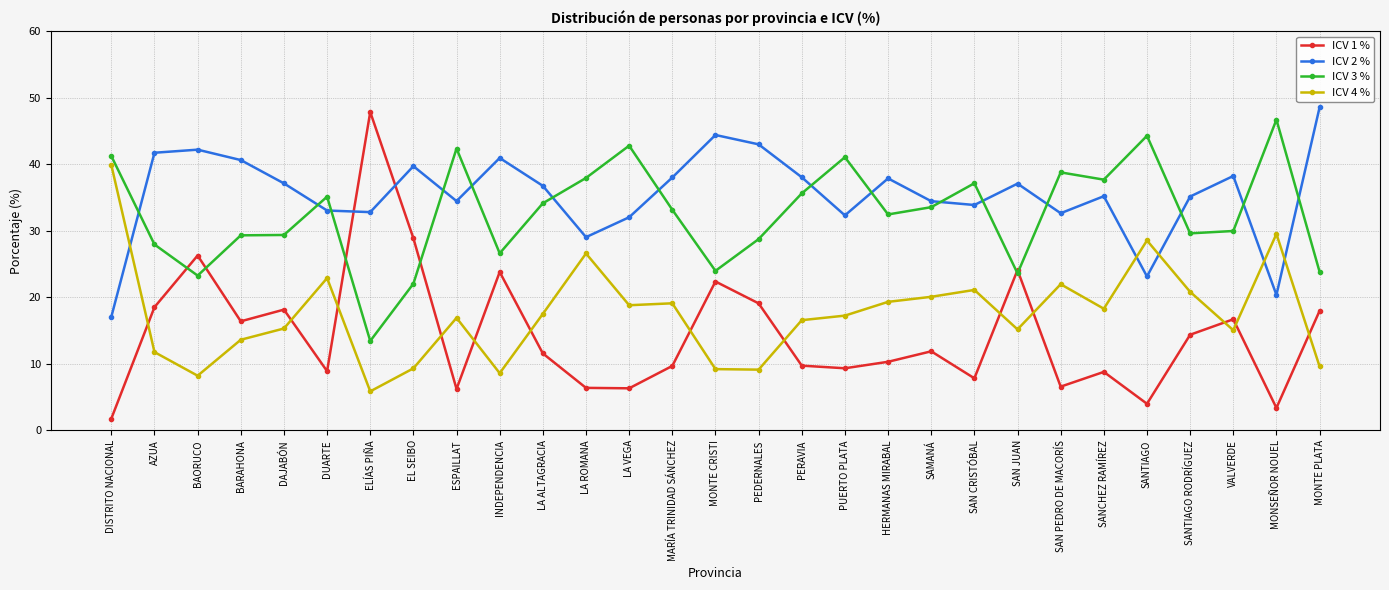

What is the average value of the ICV 3 % series?

32.6